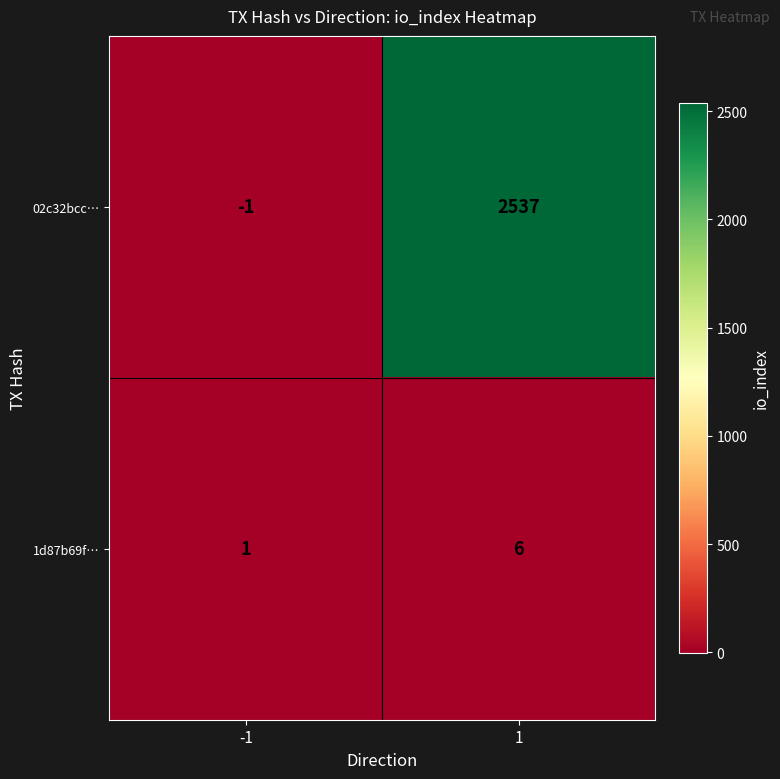

Between -1 and 1, which series saw the biggest shift?

02c32bcc…